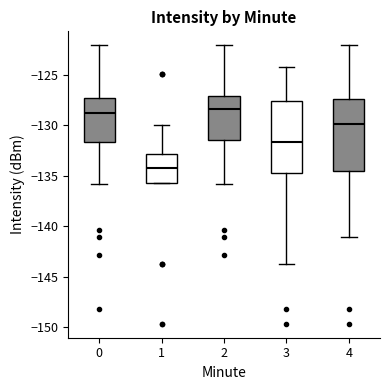

Reading left to right, transcribe this box plot: for each box, give where its median line is, the range the box spans, and where its two whiskers end, as read against the y-axis. The values are not printed on the chart, so give them approximately, as read against the axis.

0: median -129.0, box -131.5 to -127.0, whiskers -136.0 to -122.0
1: median -134.0, box -135.5 to -133.0, whiskers -135.5 to -130.0
2: median -128.5, box -131.5 to -127.0, whiskers -136.0 to -122.0
3: median -131.5, box -134.5 to -127.5, whiskers -143.5 to -124.0
4: median -130.0, box -134.5 to -127.5, whiskers -141.0 to -122.0